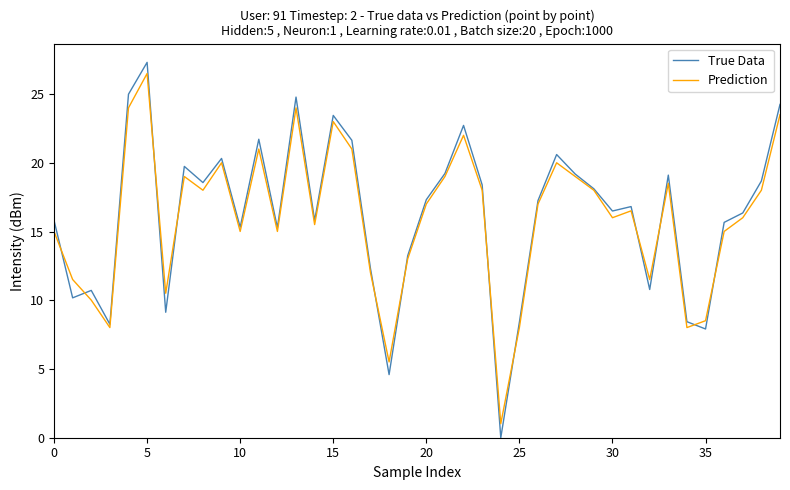

Which series has the widest spread of values?

True Data